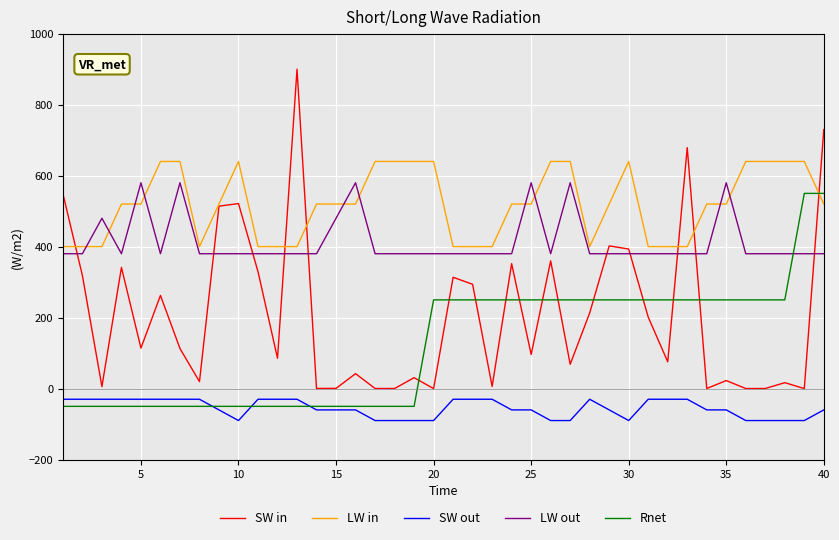

What is the lowest value of the SW out series?

-90.0